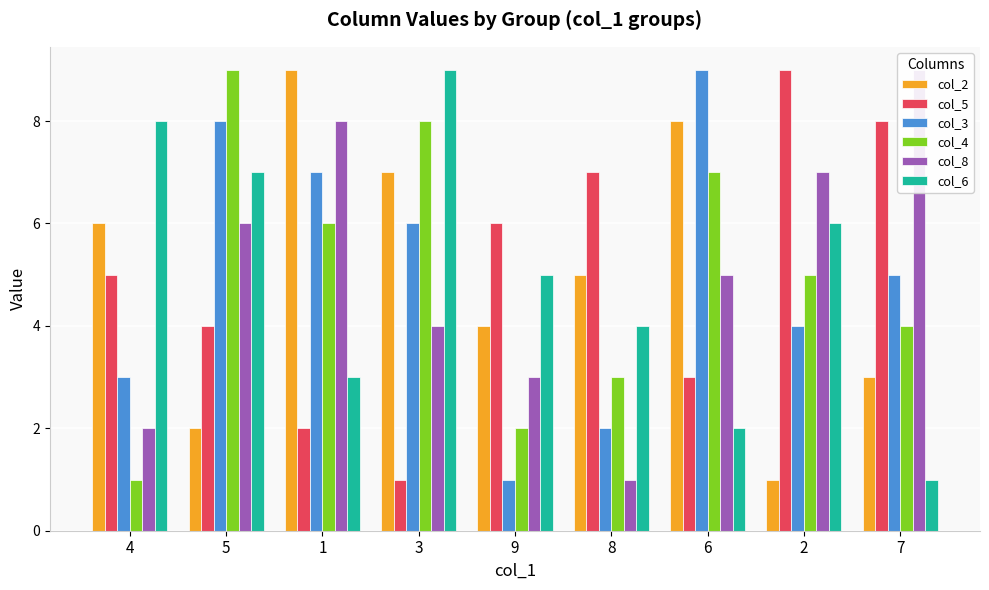

What is the average value of the col_2 series?

5